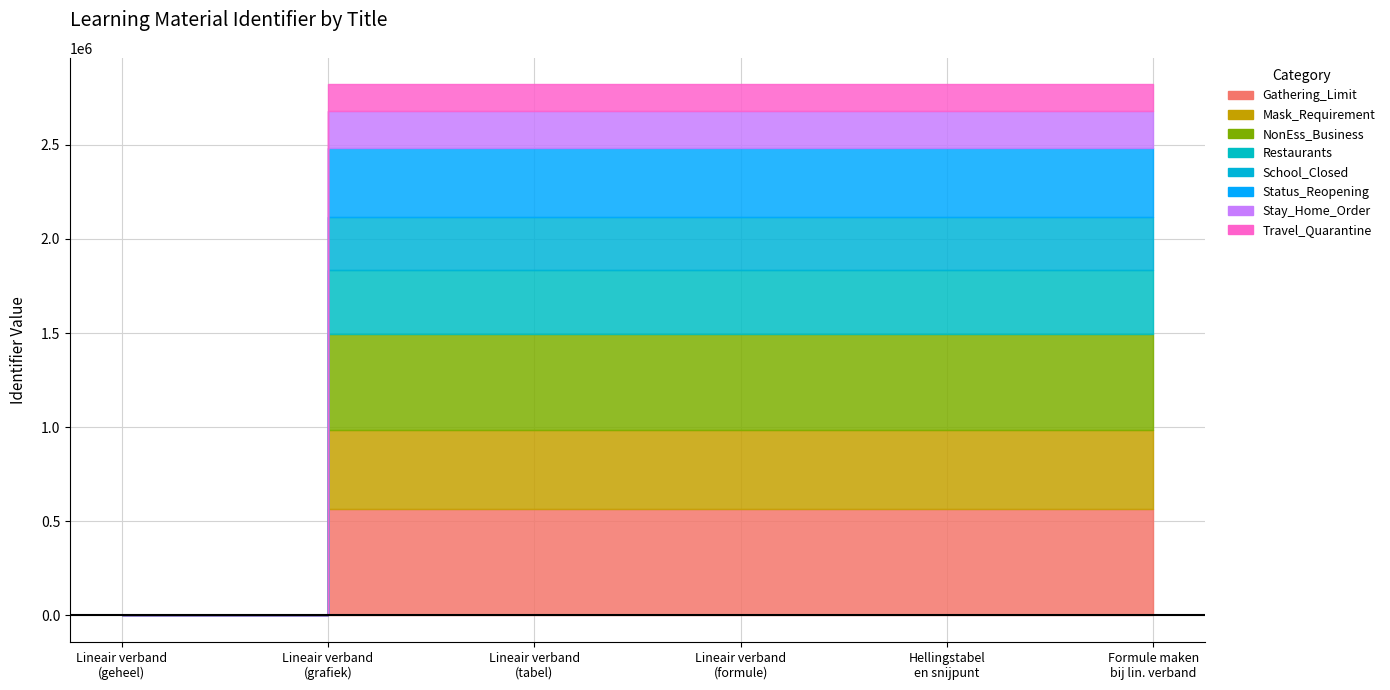

What is the sum of the values at Een formule maken and Lineair verband in een tabel?

5642444